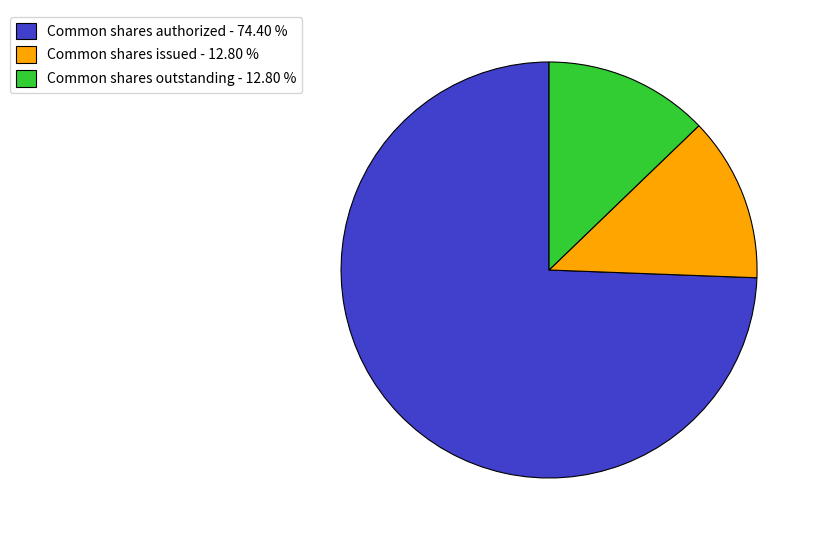

What is the ratio of the value at Common shares outstanding - 12.80 % to the value at Common shares issued - 12.80 %?

1.0